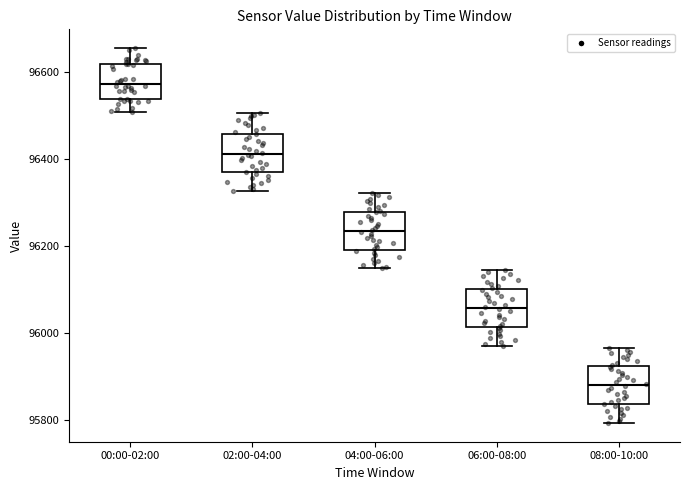

Which box's median line is the lowest?

08:00-10:00